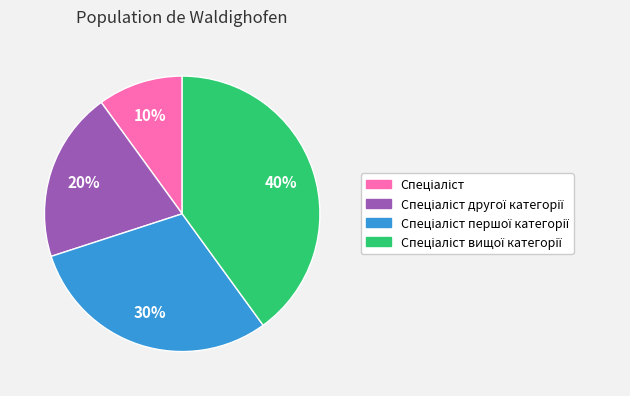

How many slices are in this pie chart?

4